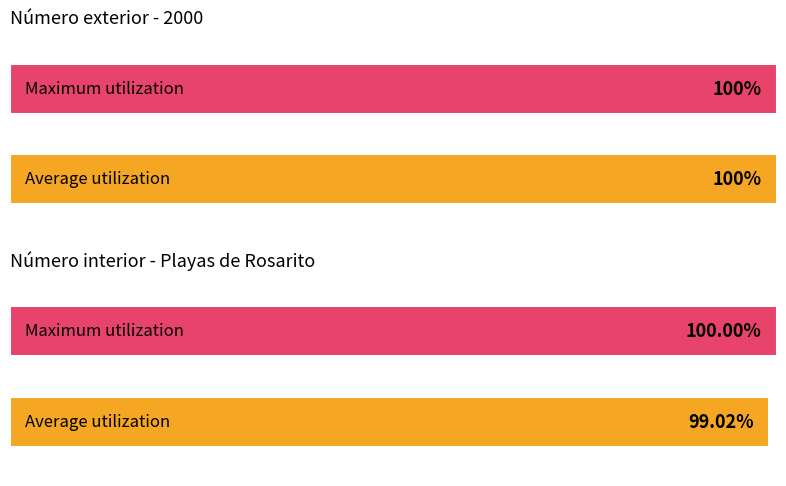

The Número interior series shows 169 at 13. True or false?

False